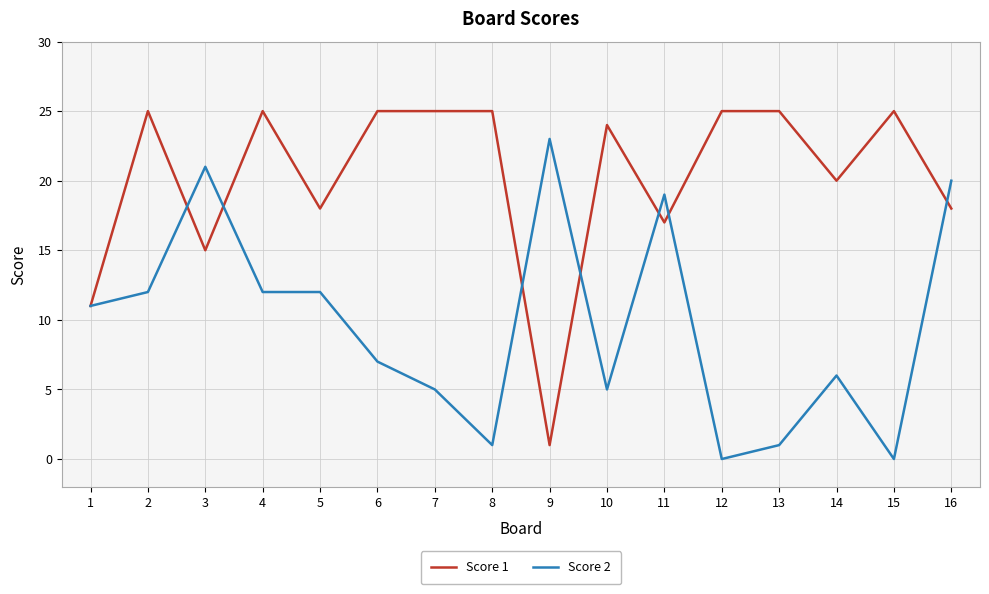

Between 2 and 13, which series saw the biggest shift?

Score 2